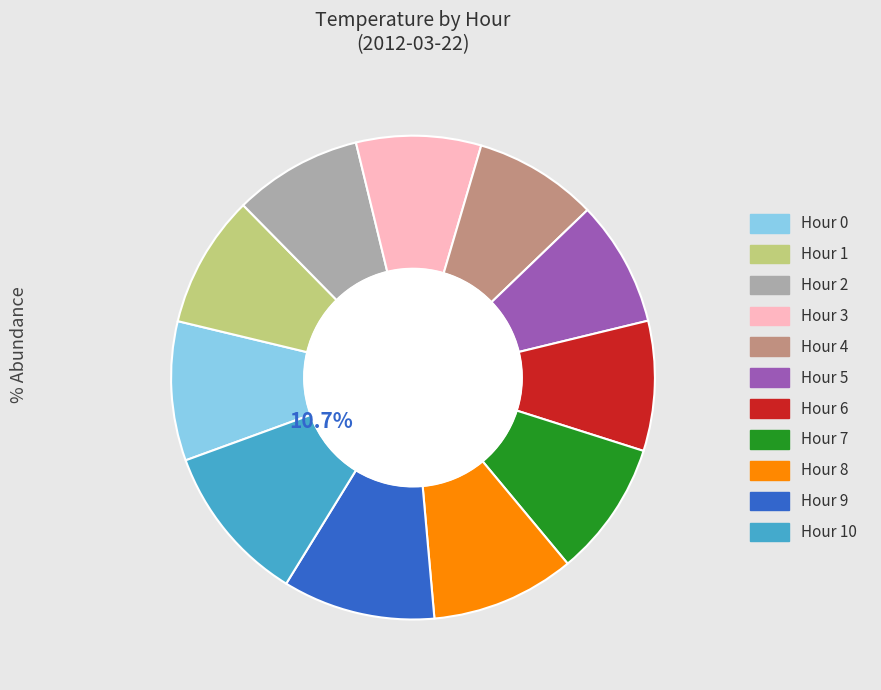

Does any single category account for the majority?

No